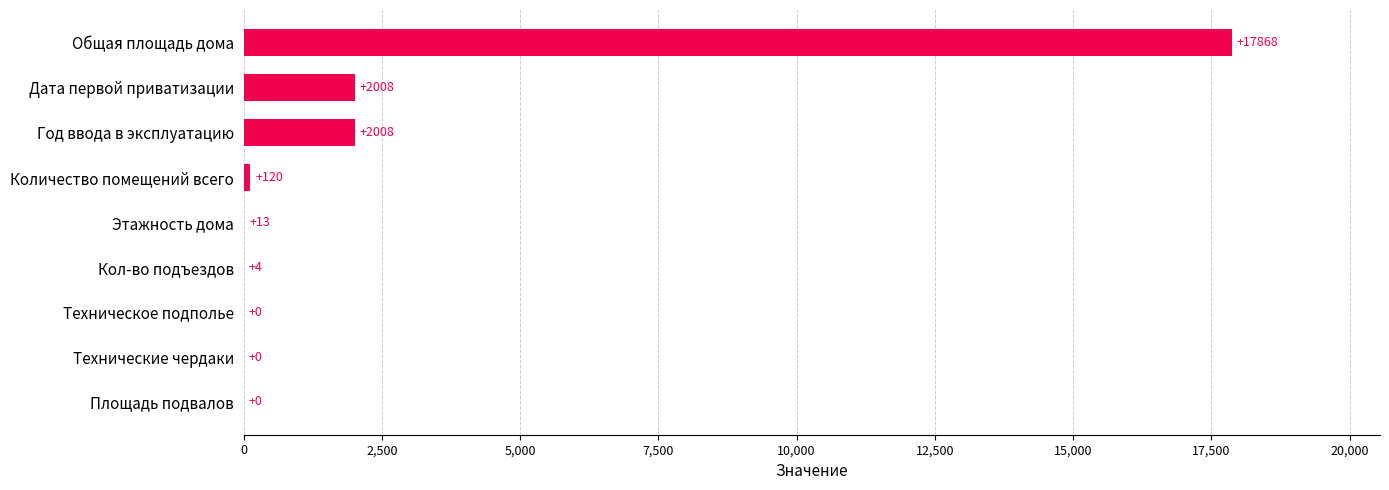

Between Общая площадь дома and Количество помещений всего, which is larger?

Общая площадь дома